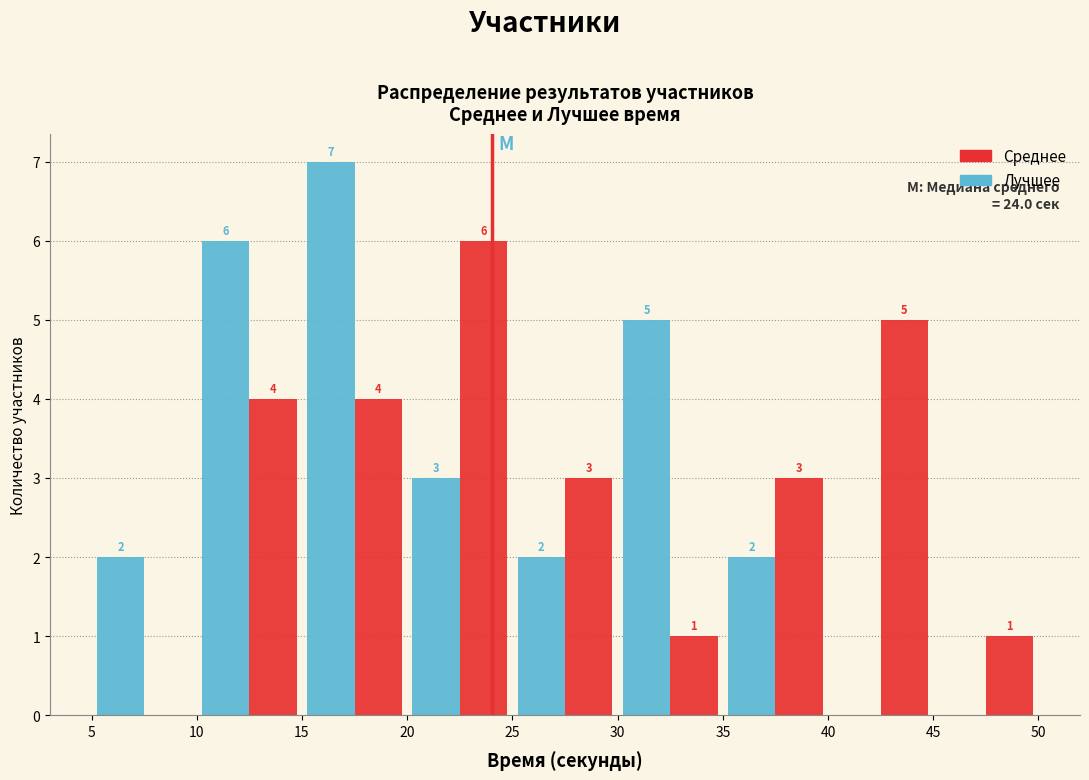

In the Среднее series, which range on the x-axis has the tallest bar?

20 to 25